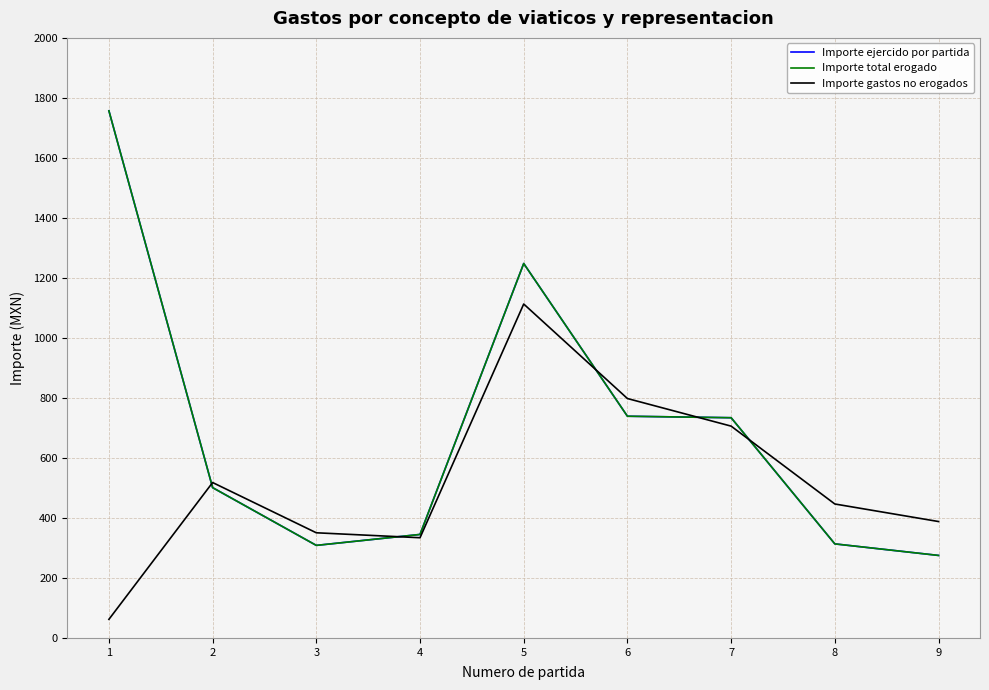

Does the chart display data point markers on the line(s)?

No